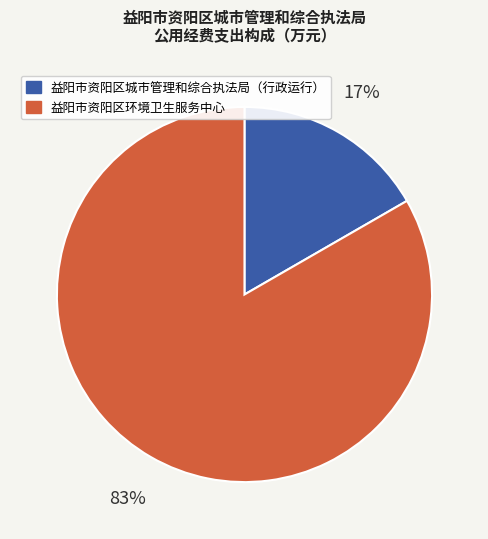

Does any single category account for the majority?

Yes